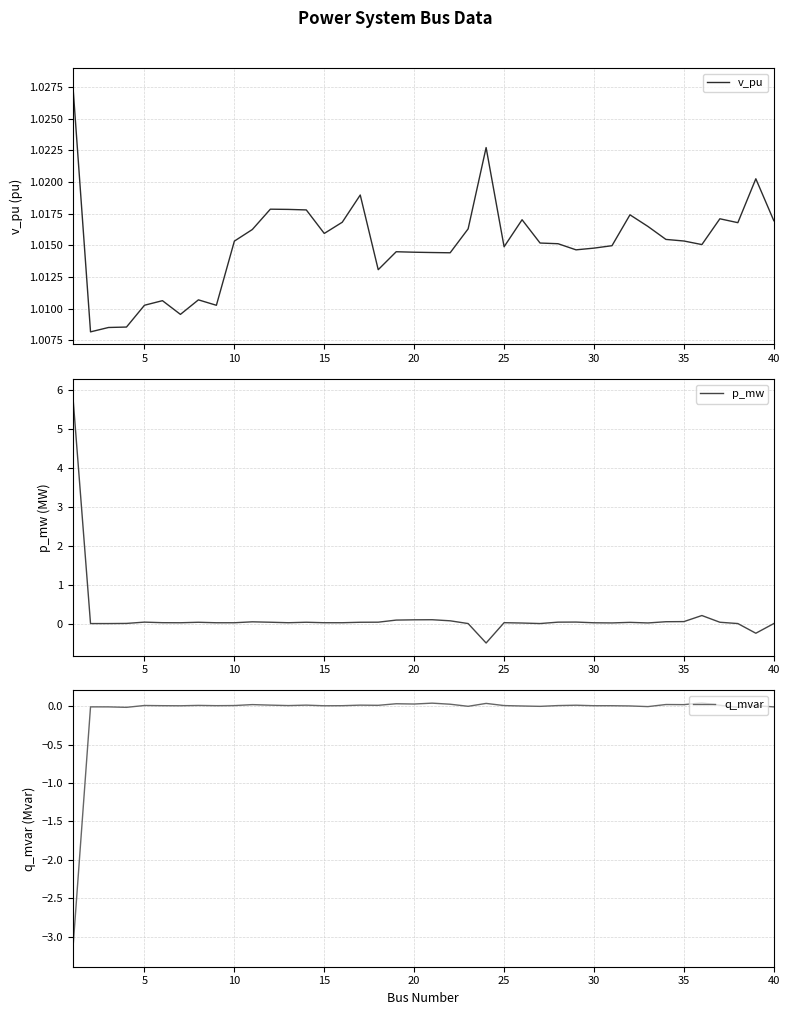

How many values in p_mw are above zero?

38